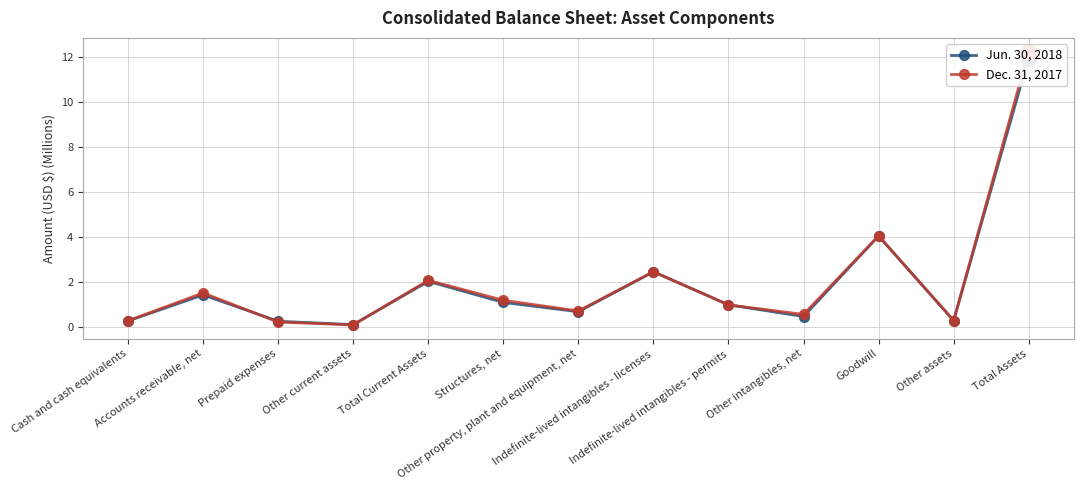

Which series contains the lowest Y value?

Dec. 31, 2017